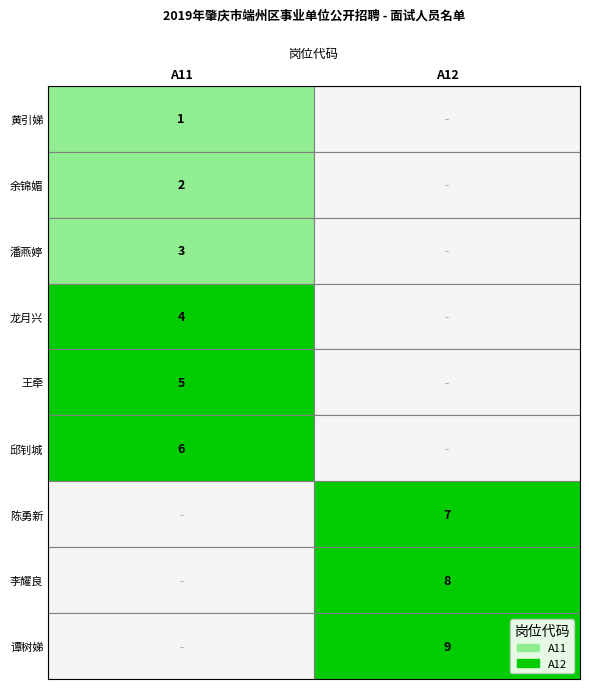

Is it true that A11 equals 6 at 5?

True